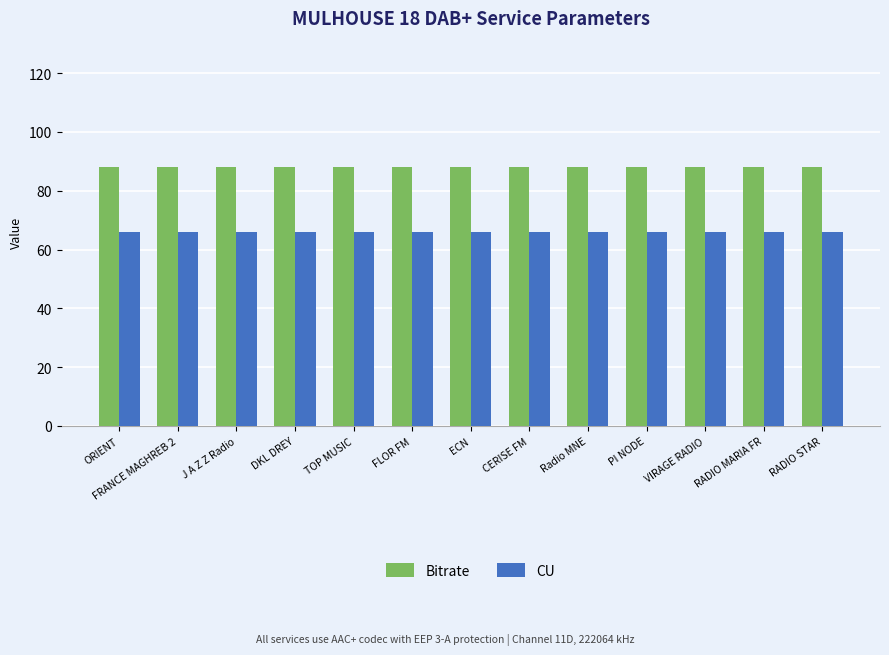

Which series has the largest total across all categories?

Bitrate